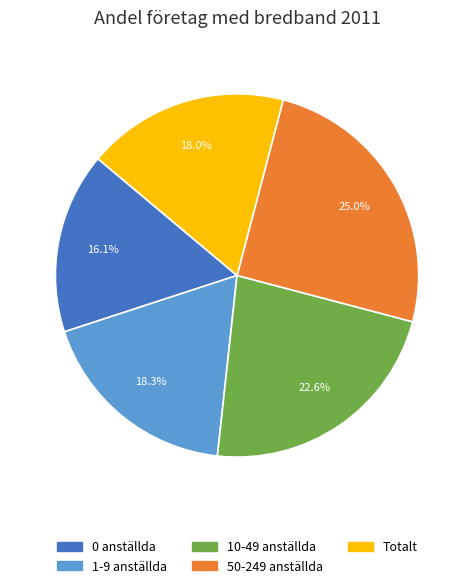

Which has a higher value, 50-249 anställda or 10-49 anställda?

50-249 anställda